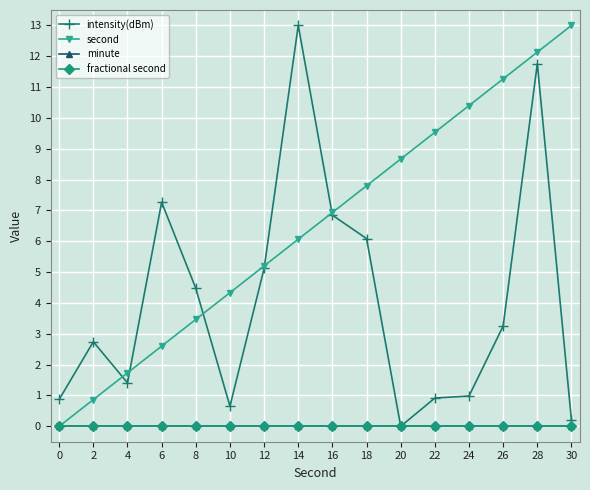

The value of intensity(dBm) at 26 is 1.6. True or false?

False